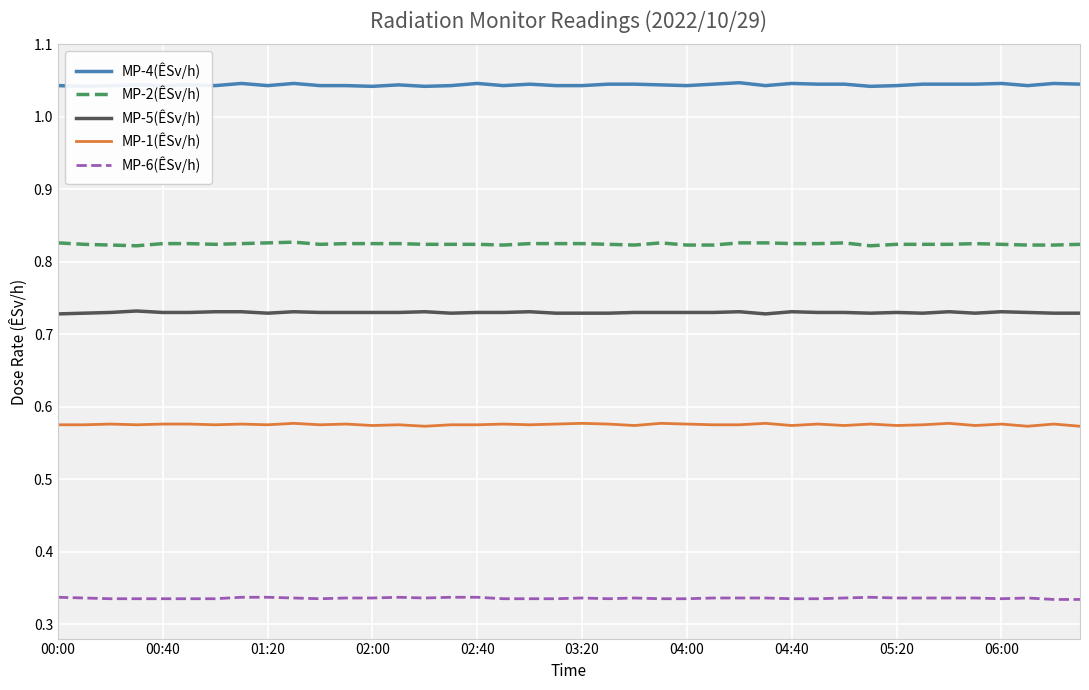

Reading left to right, extract all data points from this chart.

MP-4(ÊSv/h): 1.0	1.0	1.0	1.0	1.0	1.0	1.0	1.0	1.0	1.0	1.0	1.0	1.0	1.0	1.0	1.0	1.0	1.0	1.0	1.0	1.0	1.0	1.0	1.0	1.0	1.0	1.0	1.0	1.0	1.0	1.0	1.0	1.0	1.0	1.0	1.0	1.0	1.0	1.0	1.0
MP-2(ÊSv/h): 0.8	0.8	0.8	0.8	0.8	0.8	0.8	0.8	0.8	0.8	0.8	0.8	0.8	0.8	0.8	0.8	0.8	0.8	0.8	0.8	0.8	0.8	0.8	0.8	0.8	0.8	0.8	0.8	0.8	0.8	0.8	0.8	0.8	0.8	0.8	0.8	0.8	0.8	0.8	0.8
MP-5(ÊSv/h): 0.7	0.7	0.7	0.7	0.7	0.7	0.7	0.7	0.7	0.7	0.7	0.7	0.7	0.7	0.7	0.7	0.7	0.7	0.7	0.7	0.7	0.7	0.7	0.7	0.7	0.7	0.7	0.7	0.7	0.7	0.7	0.7	0.7	0.7	0.7	0.7	0.7	0.7	0.7	0.7
MP-1(ÊSv/h): 0.6	0.6	0.6	0.6	0.6	0.6	0.6	0.6	0.6	0.6	0.6	0.6	0.6	0.6	0.6	0.6	0.6	0.6	0.6	0.6	0.6	0.6	0.6	0.6	0.6	0.6	0.6	0.6	0.6	0.6	0.6	0.6	0.6	0.6	0.6	0.6	0.6	0.6	0.6	0.6
MP-6(ÊSv/h): 0.3	0.3	0.3	0.3	0.3	0.3	0.3	0.3	0.3	0.3	0.3	0.3	0.3	0.3	0.3	0.3	0.3	0.3	0.3	0.3	0.3	0.3	0.3	0.3	0.3	0.3	0.3	0.3	0.3	0.3	0.3	0.3	0.3	0.3	0.3	0.3	0.3	0.3	0.3	0.3